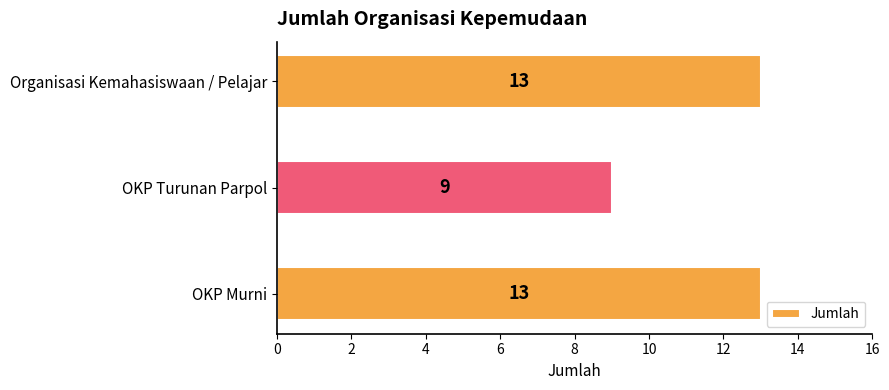

Count the number of categories in the chart.

3